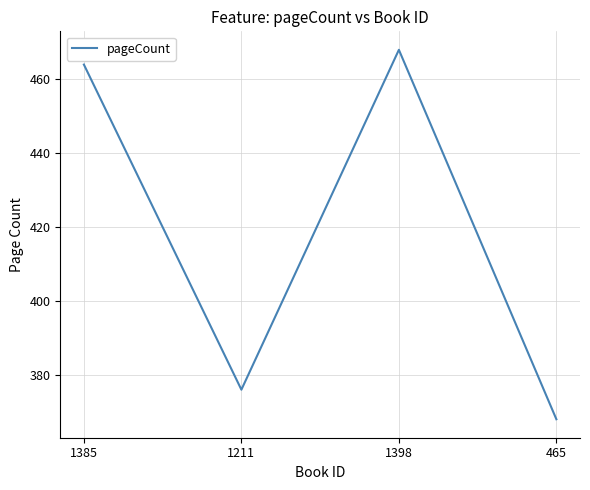

At which category does the data reach its first local valley?

1211